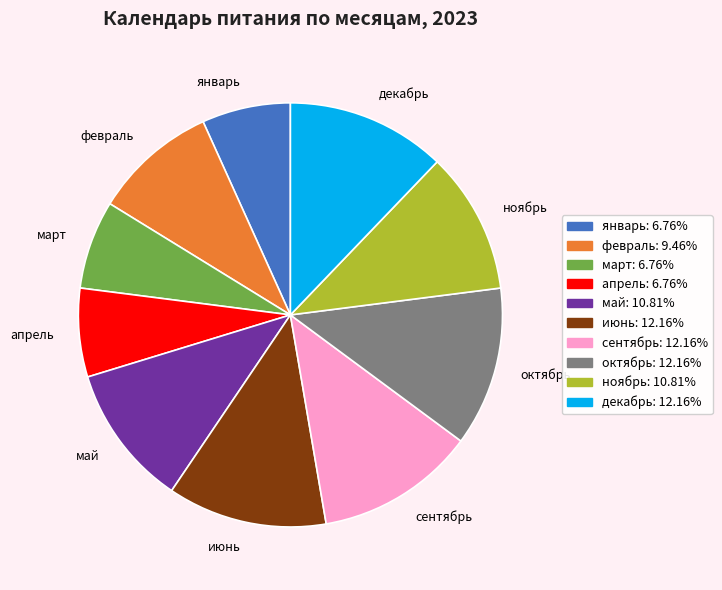

Does any single category account for the majority?

No